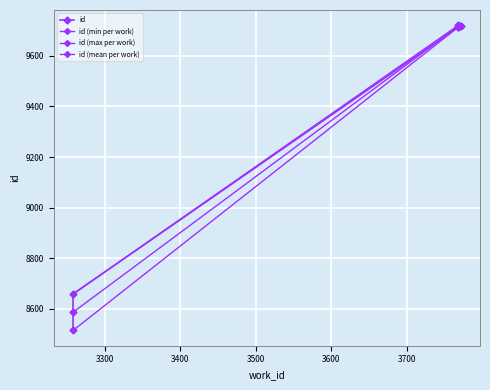

Is this an area chart (filled region under the line)?

No